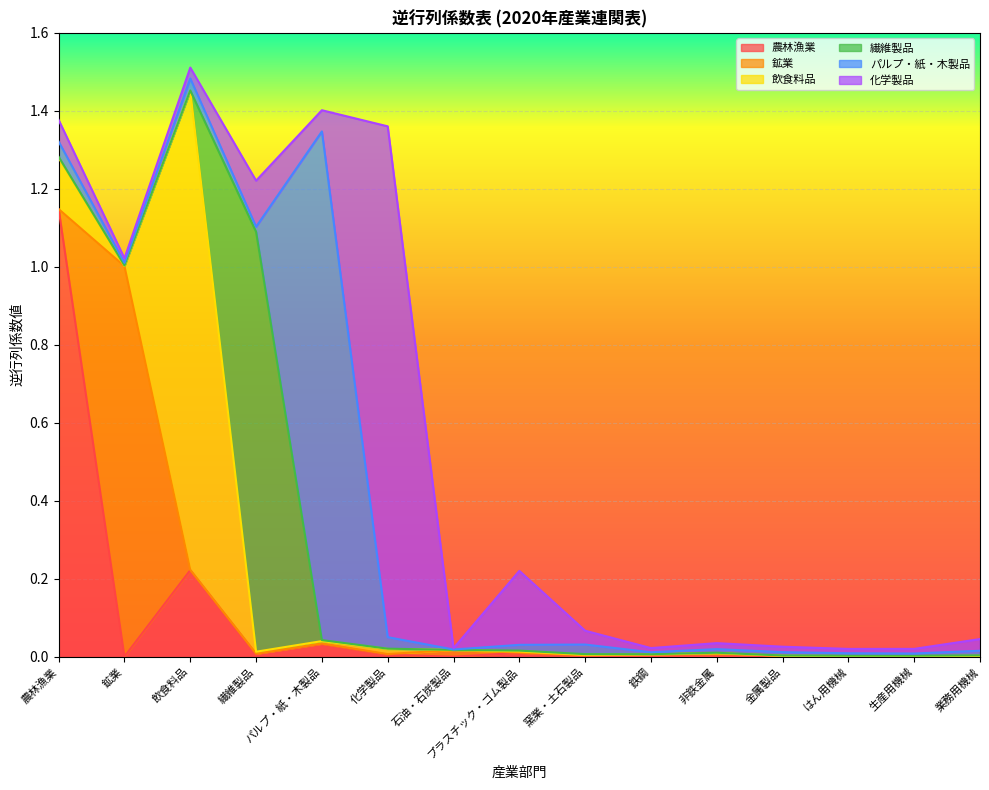

How many interior local valleys does the 鉱業 series have?

2